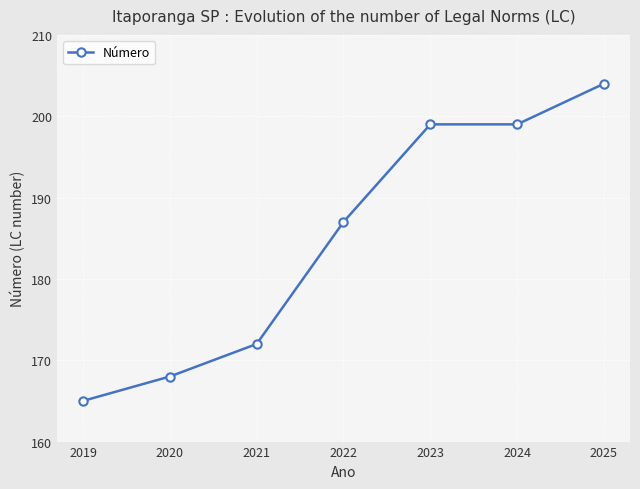

How many lines are shown in the chart?

1